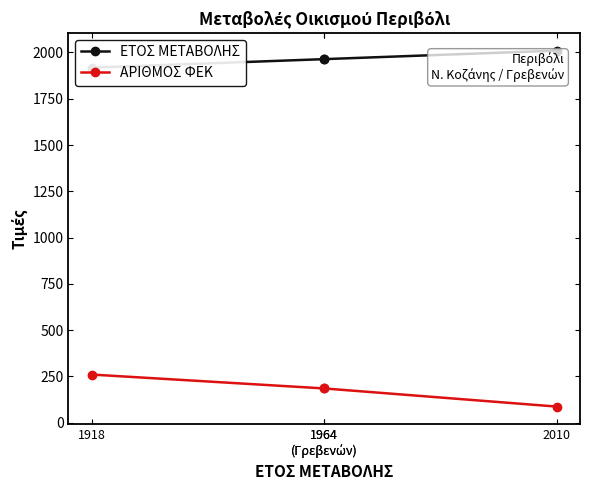

What is the maximum value shown in the chart?

2010